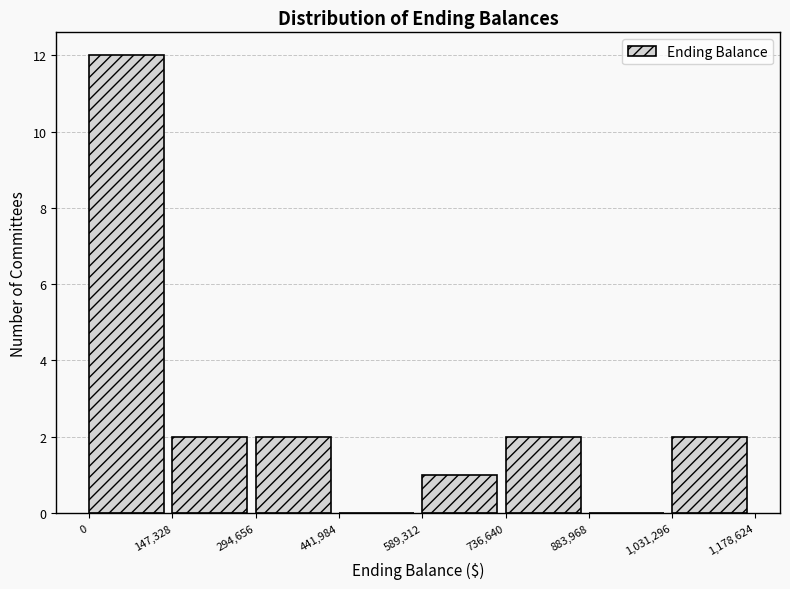

Over which range of the x-axis is the bar tallest?

0 to 147,328